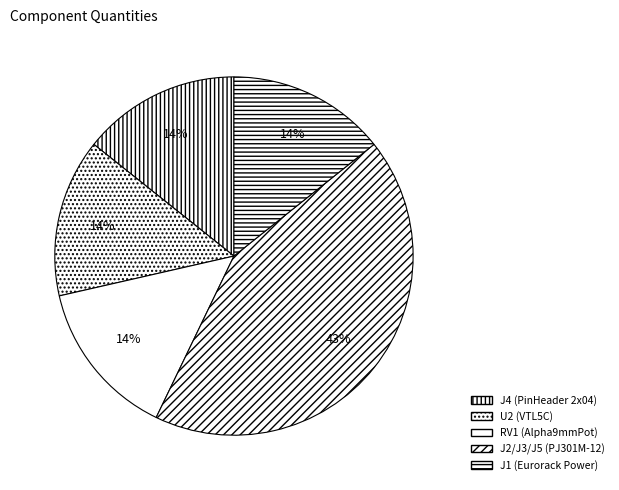

To the nearest percent, what is the difference between the largest and smallest slice percentages?

29%